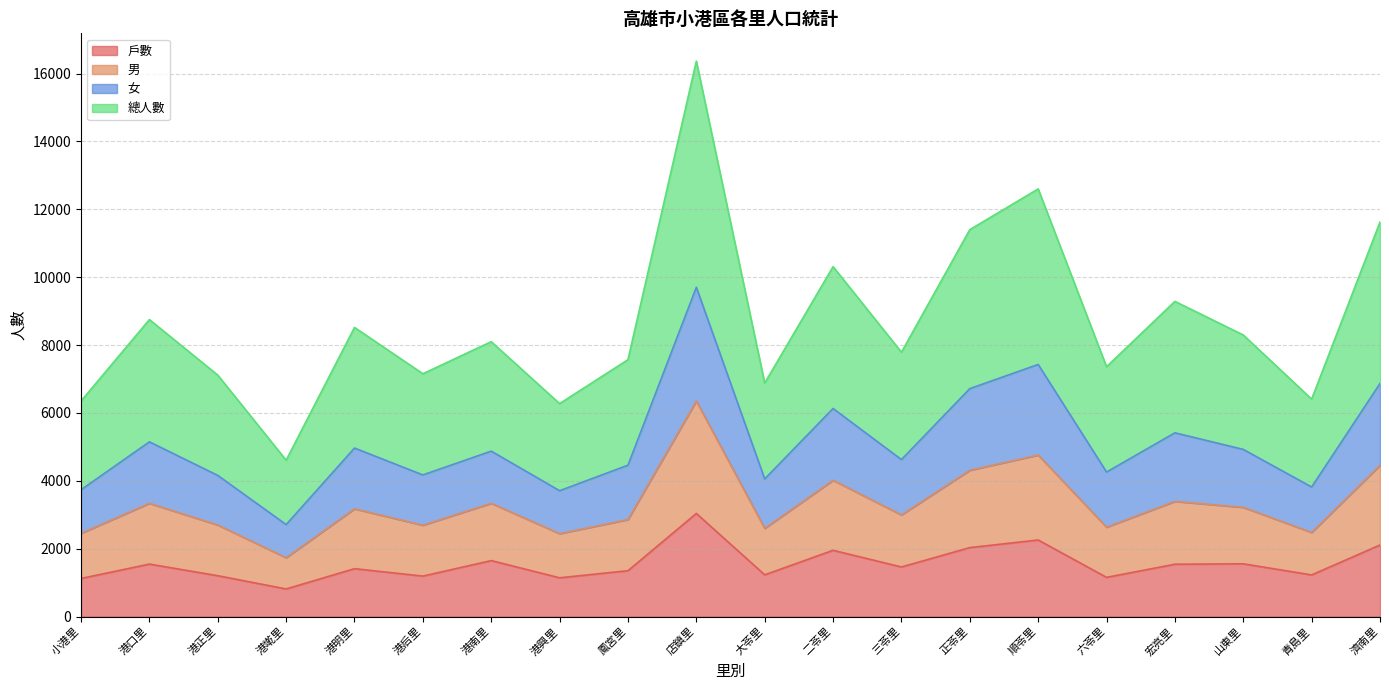

Where is 總人數 nearest to the value 4042?

二苓里